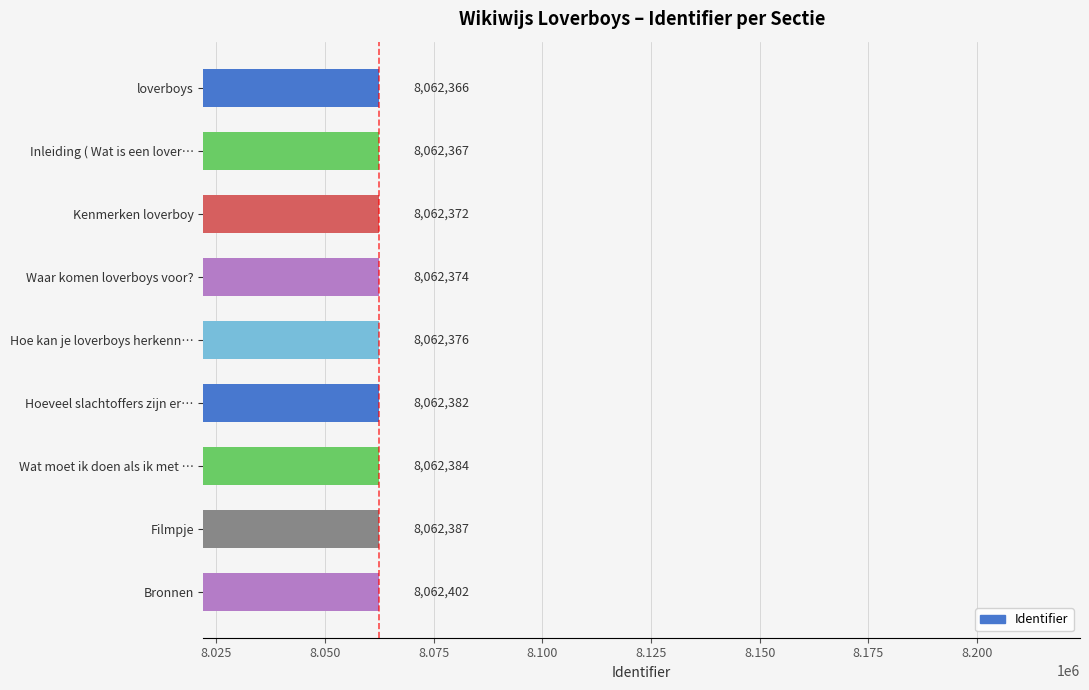

What is the maximum value shown in the chart?

8062402